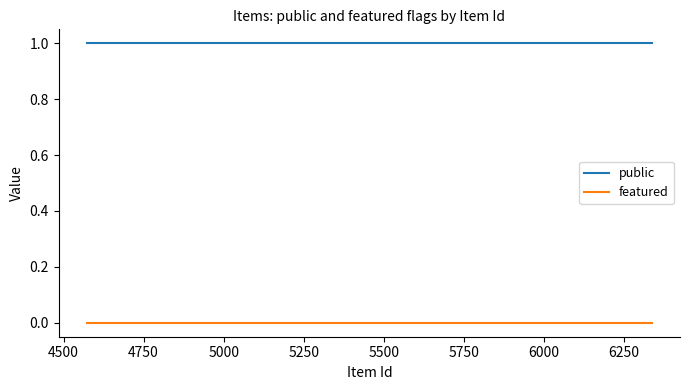

List the series in order of their overall mean, lowest first.

featured, public